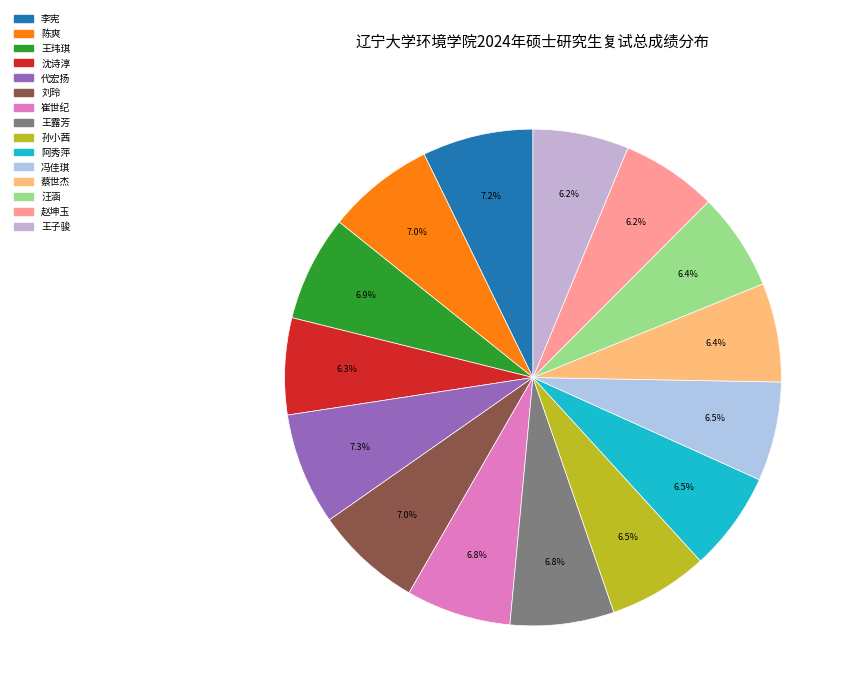

Which slice is the largest?

代宏扬